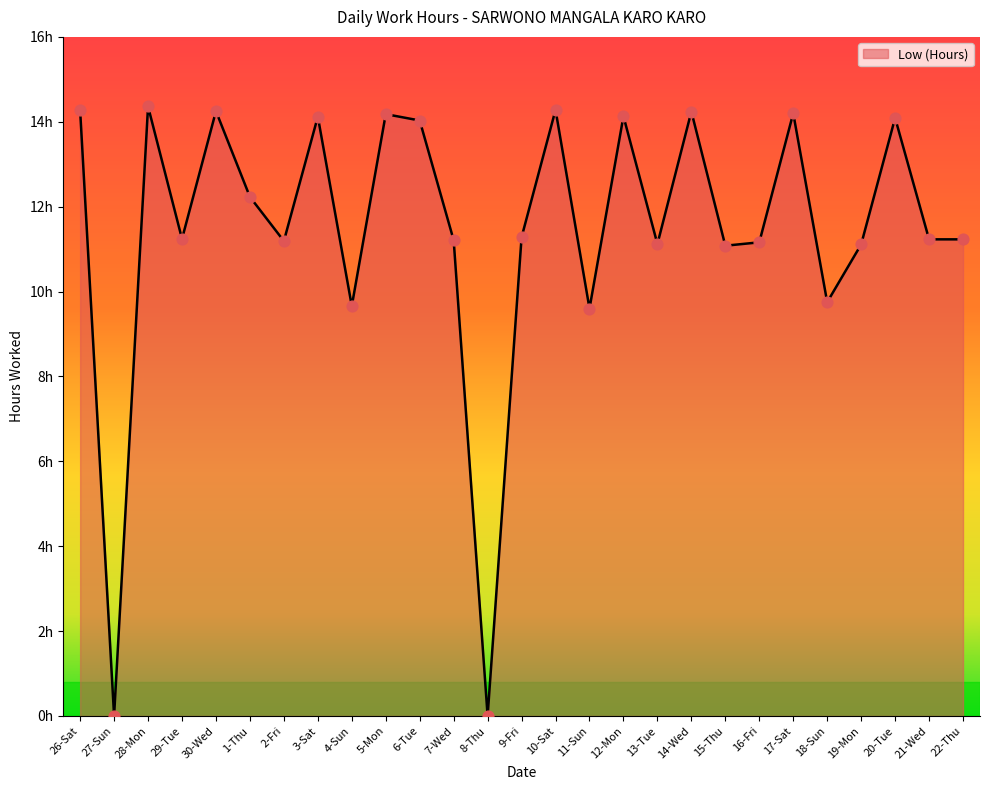

Between 19-Mon and 21-Wed, which is larger?

21-Wed